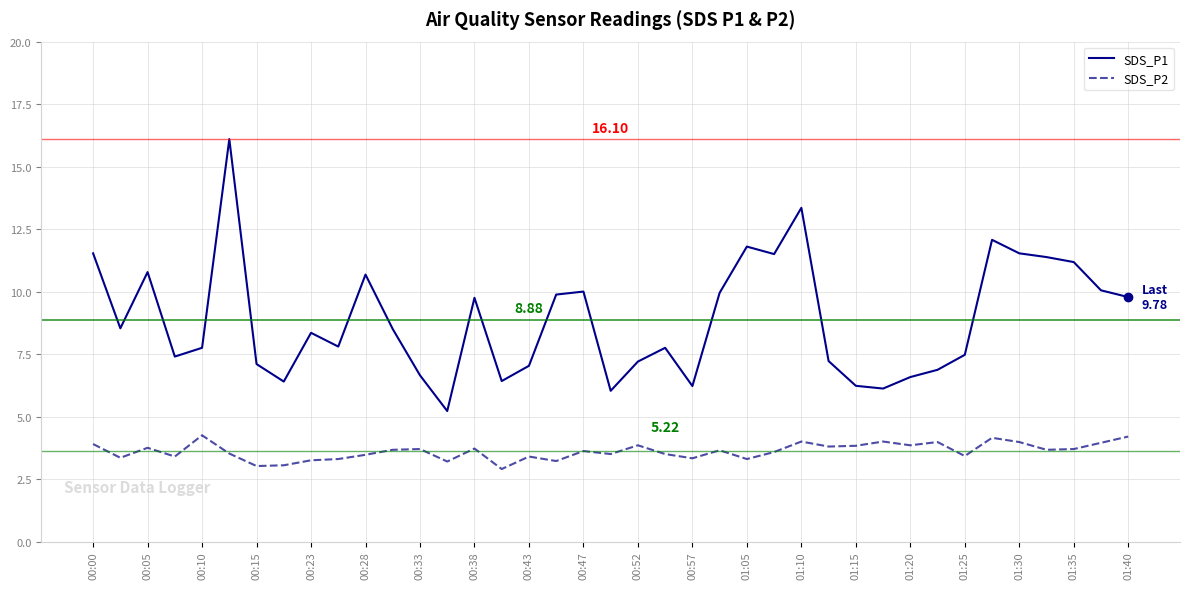

True or false: SDS_P2 and SDS_P1 intersect in this chart.

False